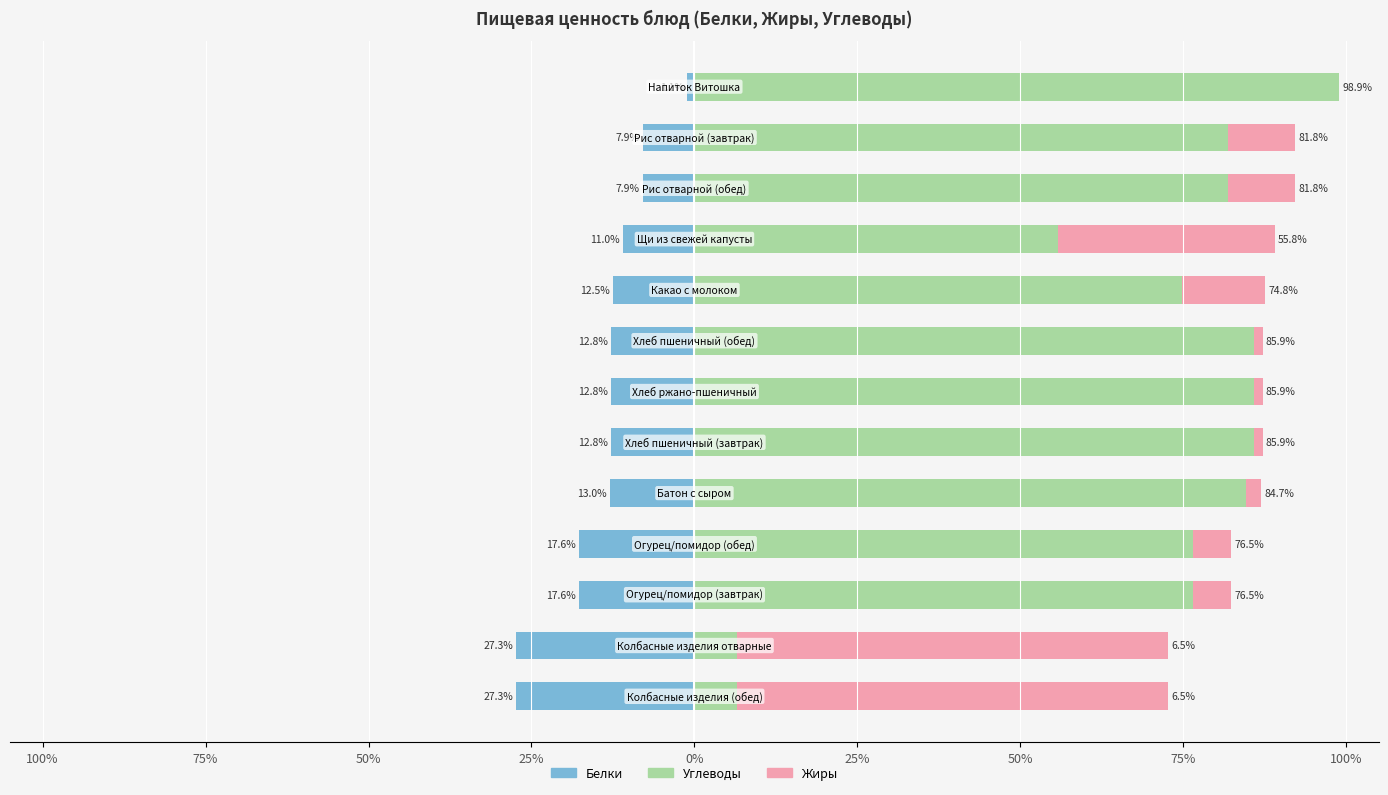

Which has a higher value, 25% or 0%?

25%